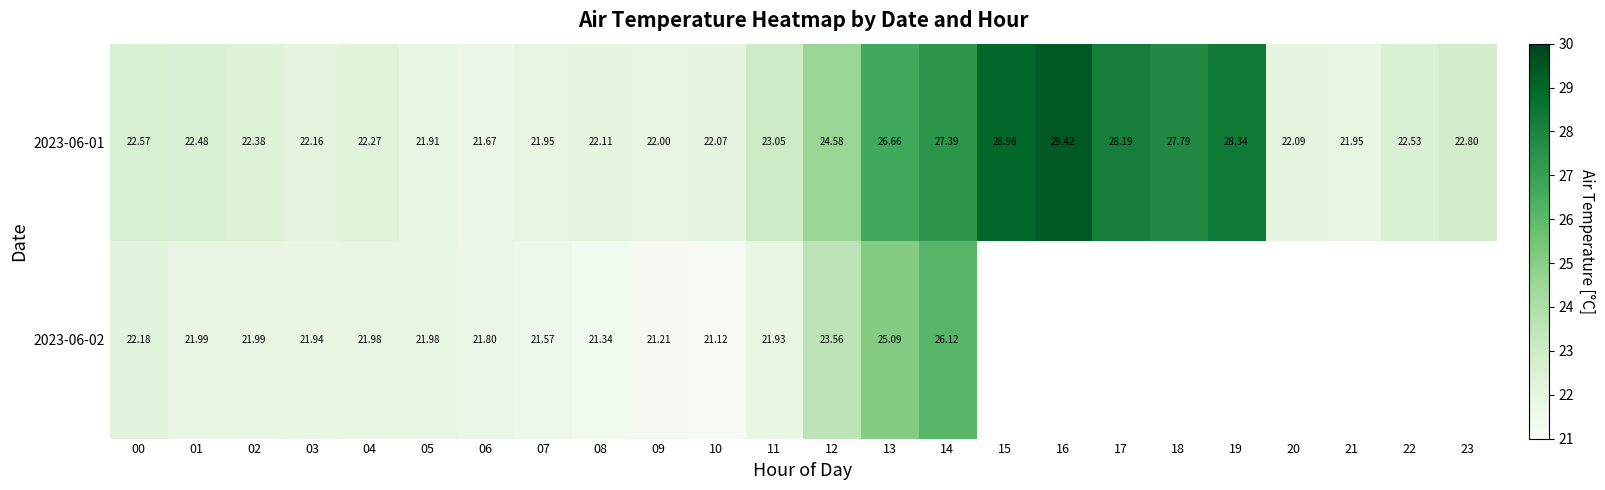

How many values in the 2023-06-01 series are below 22?

4